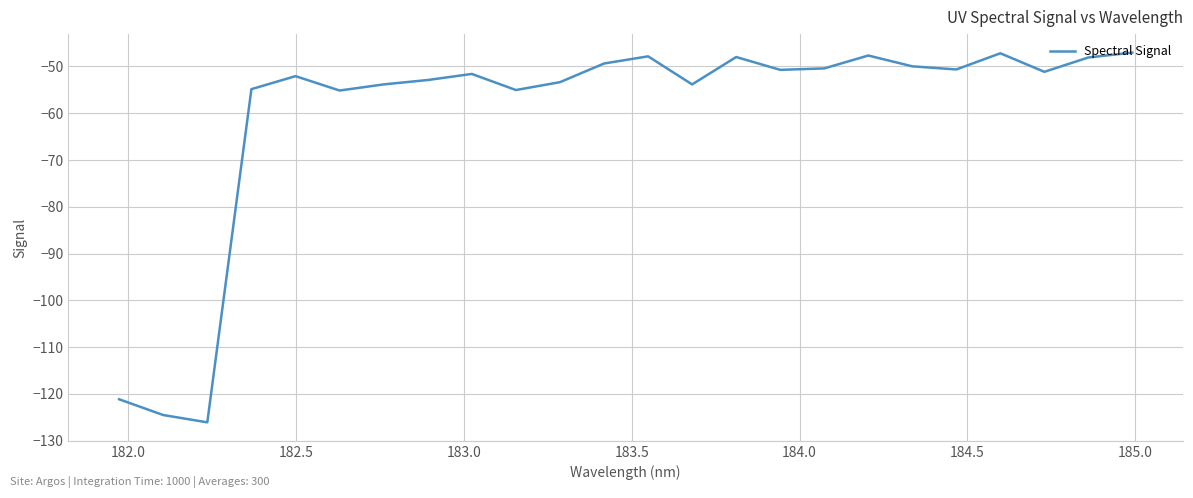

What is the maximum value shown in the chart?

-47.0